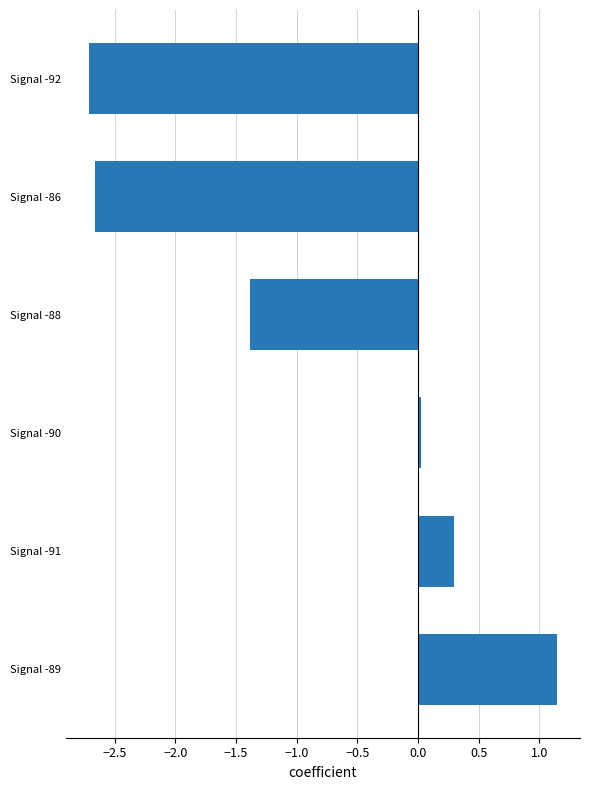

Is it true that the value at Signal -88 is -1.4?

True